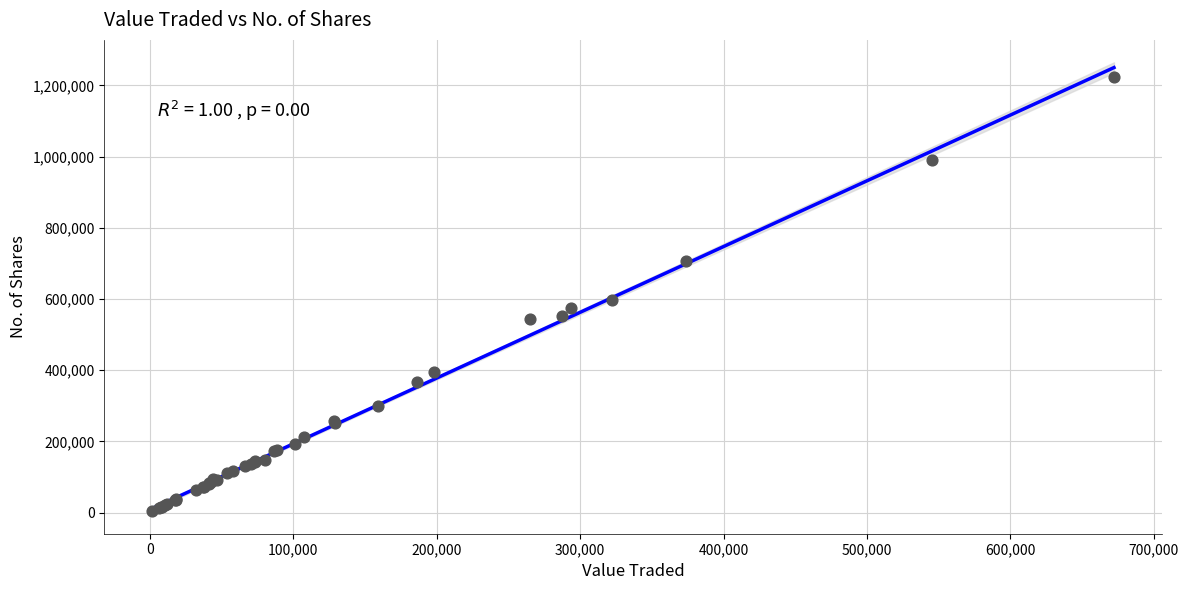

What Y value in the scatter plot is closest to 612828?

596170